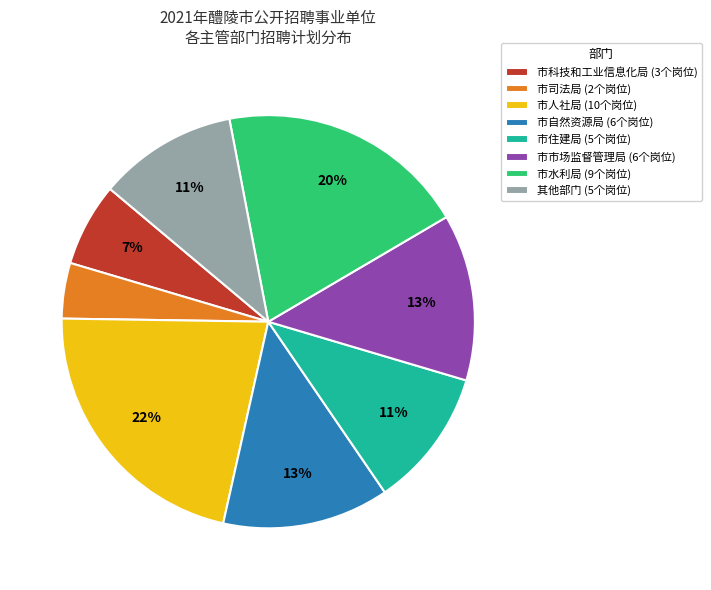

How many slices are in this pie chart?

8